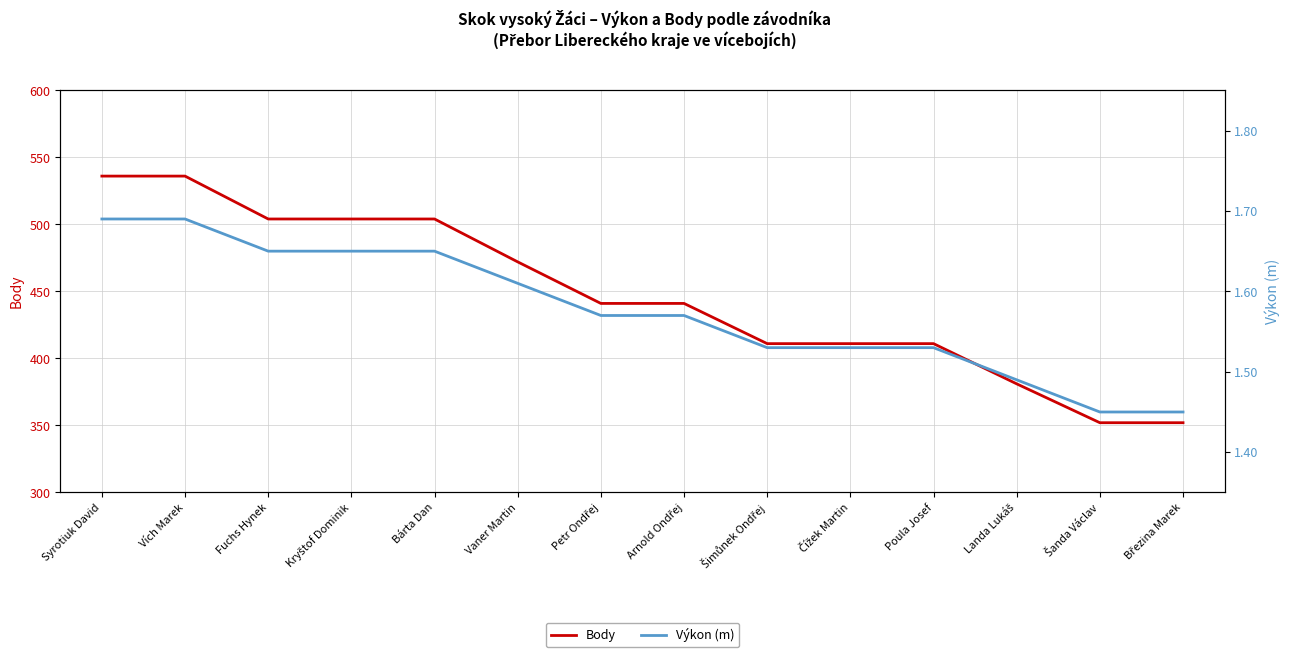

List the labels in order of Výkon (m) value, smallest first.

Šanda Václav, Březina Marek, Landa Lukáš, Šimůnek Ondřej, Čížek Martin, Poula Josef, Petr Ondřej, Arnold Ondřej, Vaner Martin, Fuchs Hynek, Kryštof Dominik, Bárta Dan, Syrotiuk David, Vích Marek